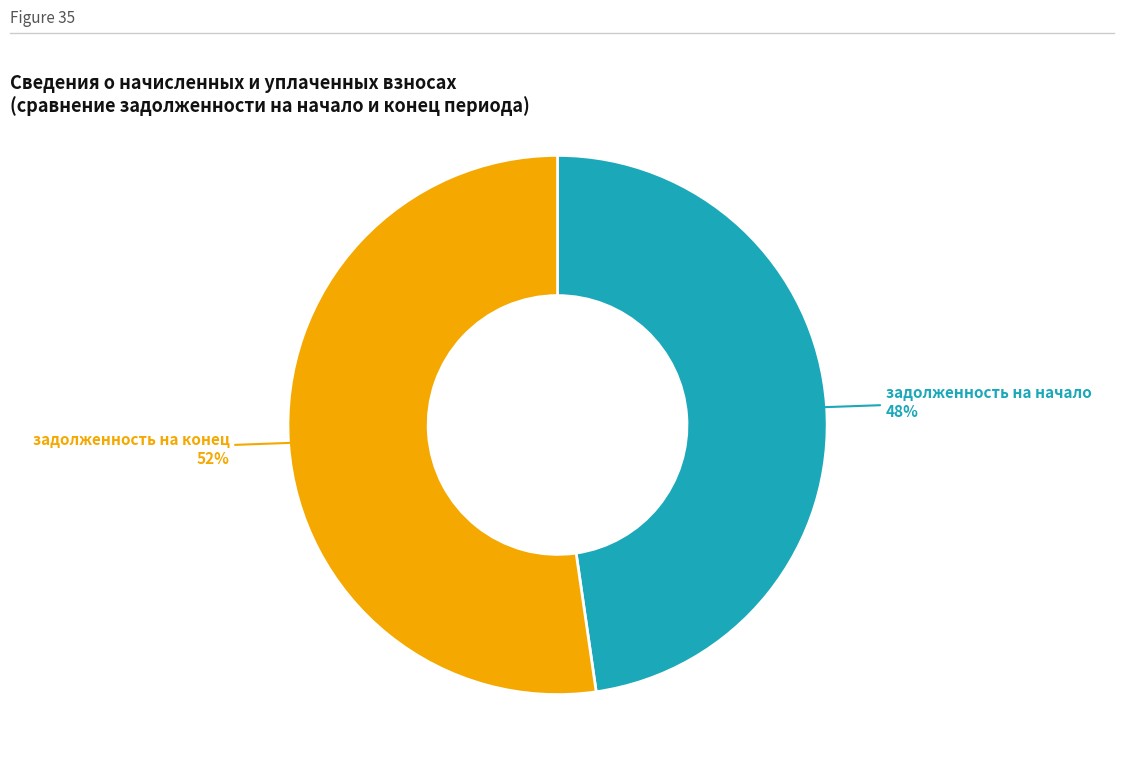

Is there any slice that represents more than half of the pie?

Yes